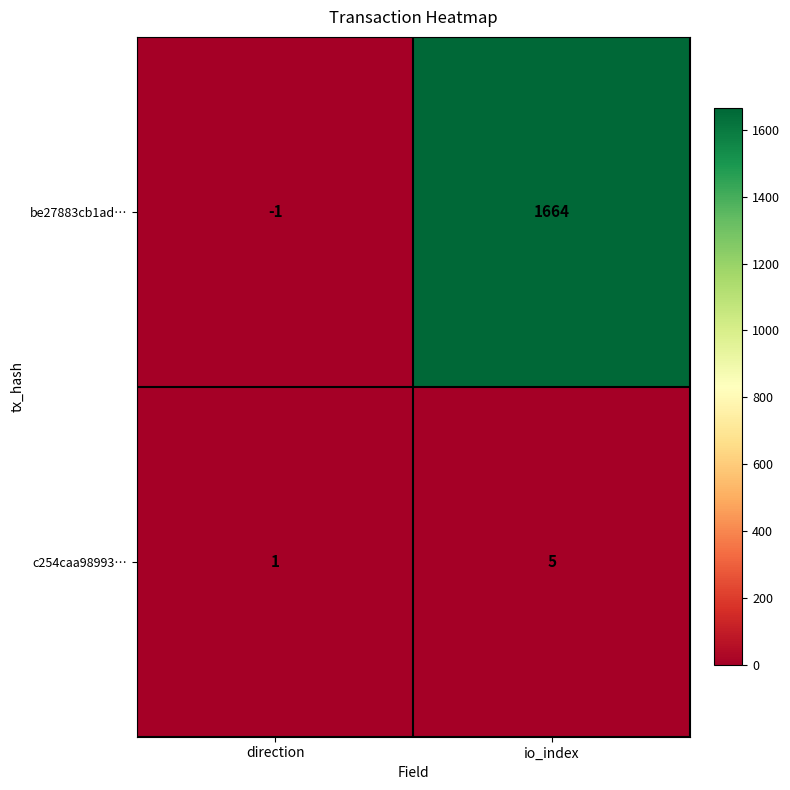

What is the average value of the c254caa98993… series?

3